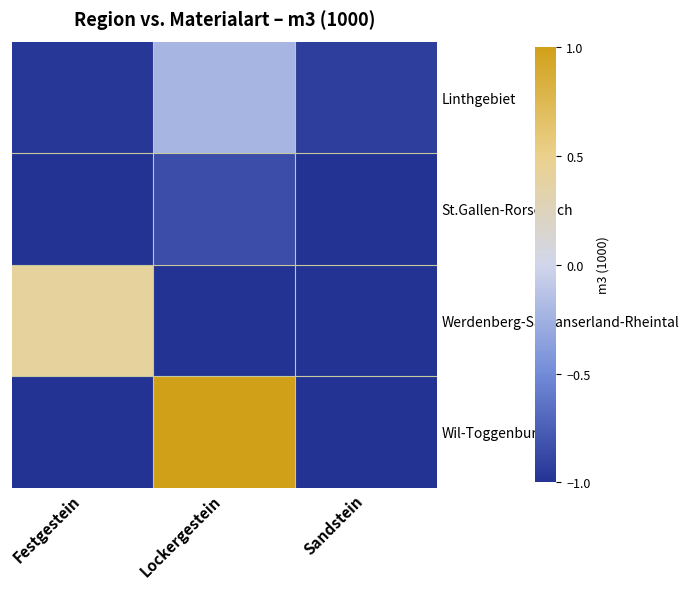

Count the number of data series in this chart.

4